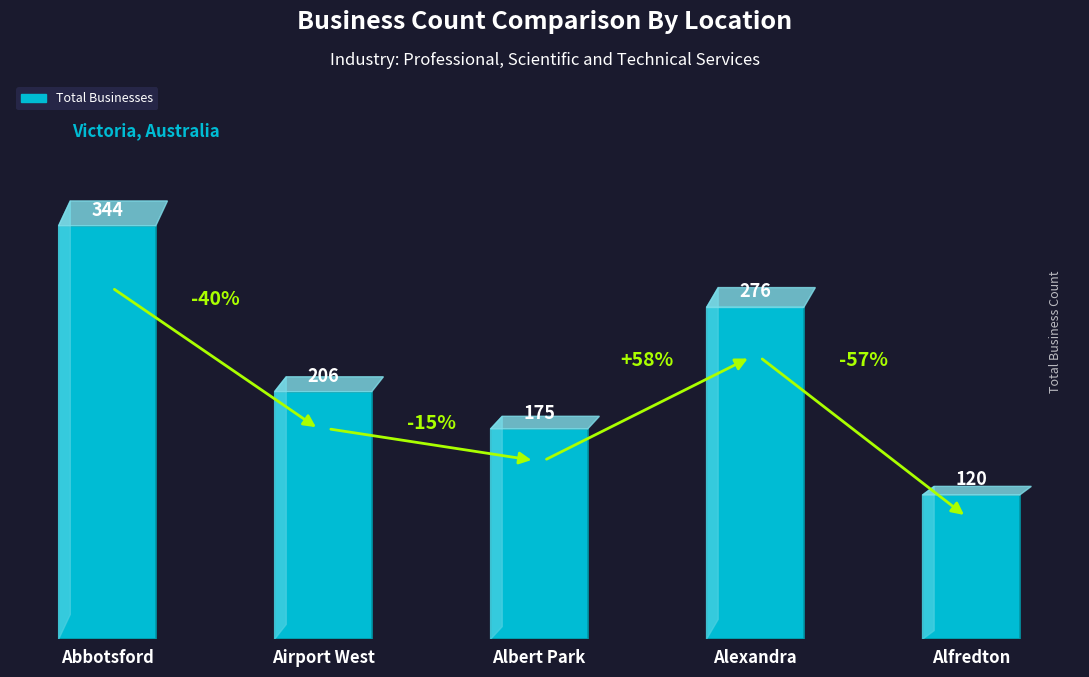

Reading right to left, what are all the values shown in this chart?

120	276	175	206	344